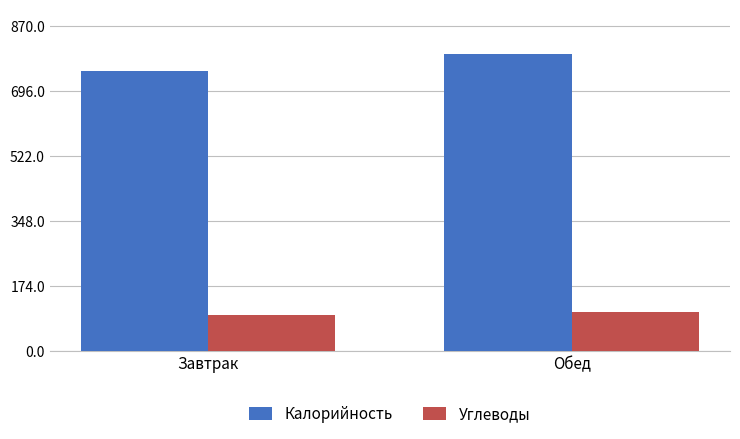

At which category is the sum across all series the highest?

Обед